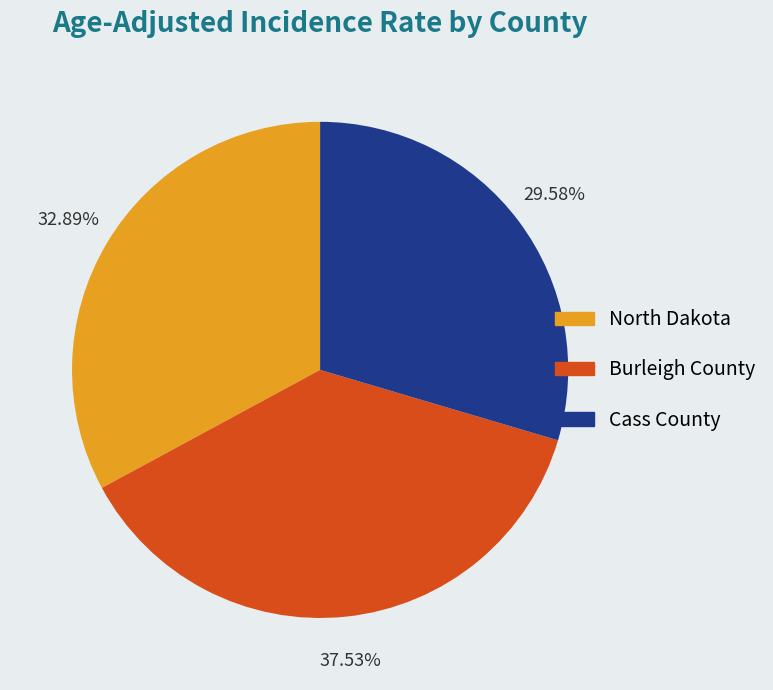

Rank the categories by value from lowest to highest.

Cass County, North Dakota, Burleigh County